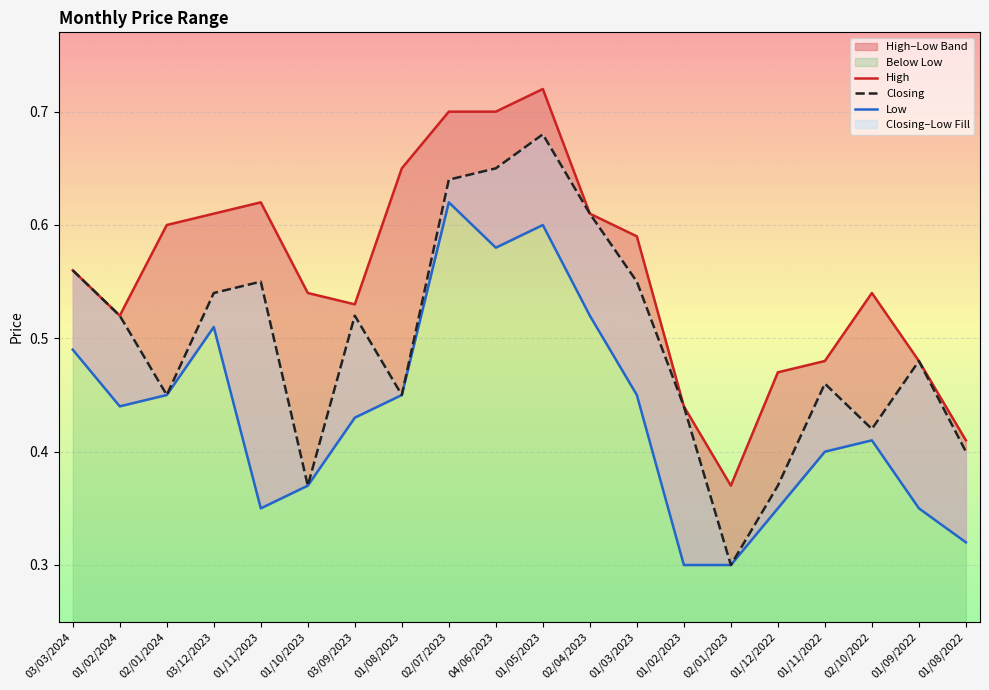

At which category is the sum across all series the highest?

01/05/2023